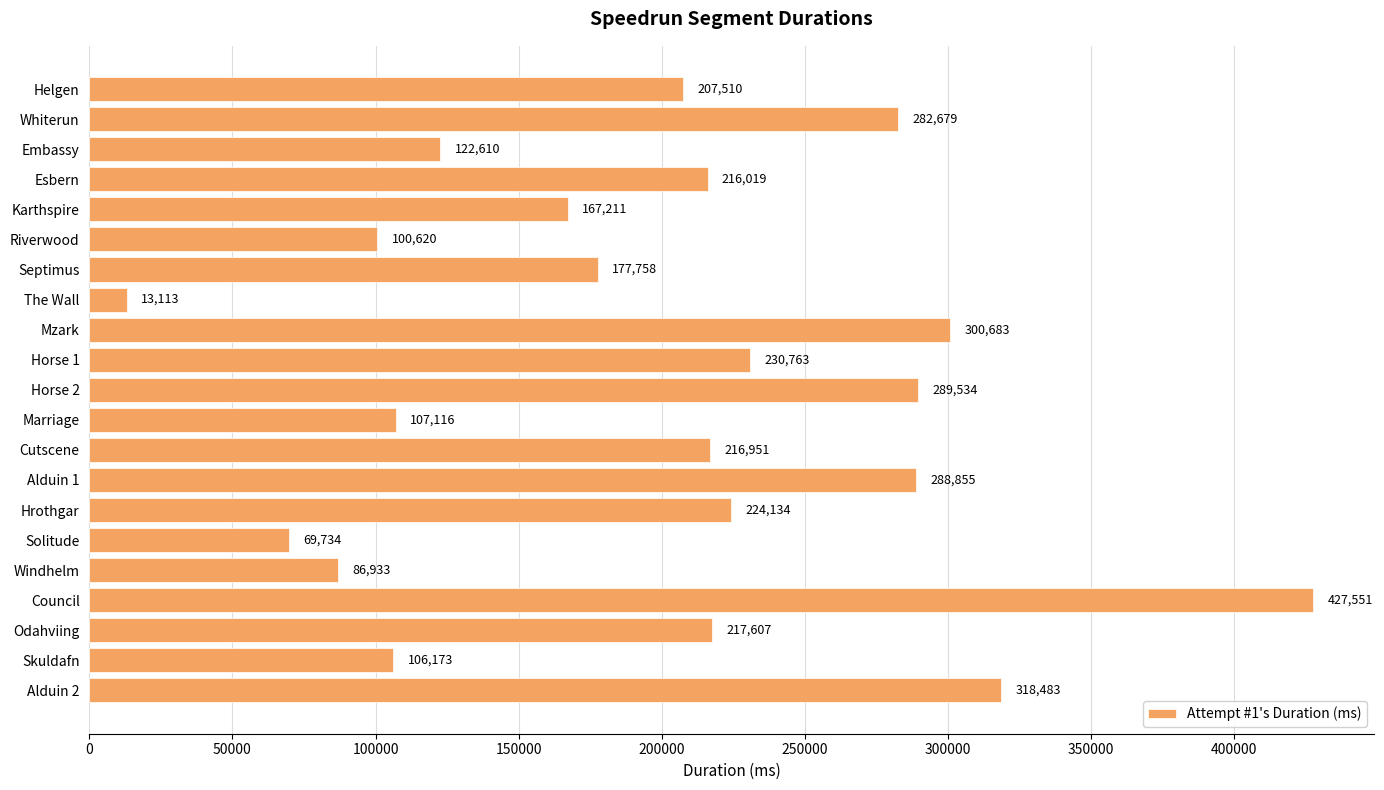

The chart shows a value of 282679 at Whiterun. True or false?

True